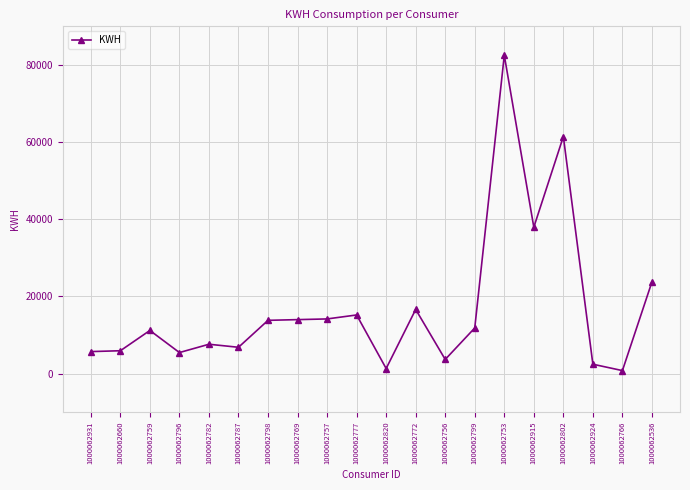

At which label is the value closest to 41627?

1000062915